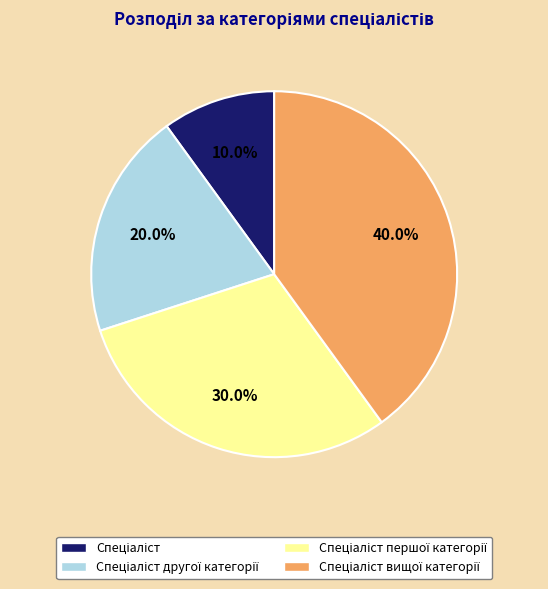

Count the number of slices in the pie.

4